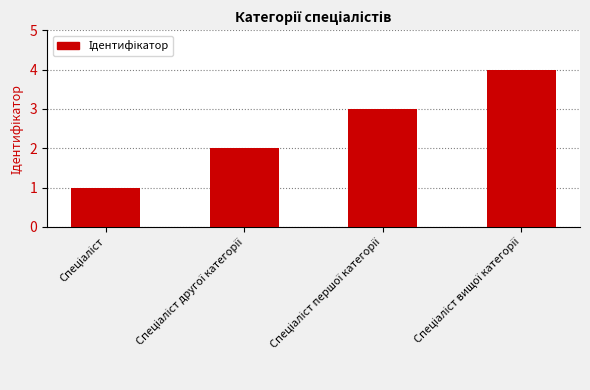

What is the greatest value displayed?

4